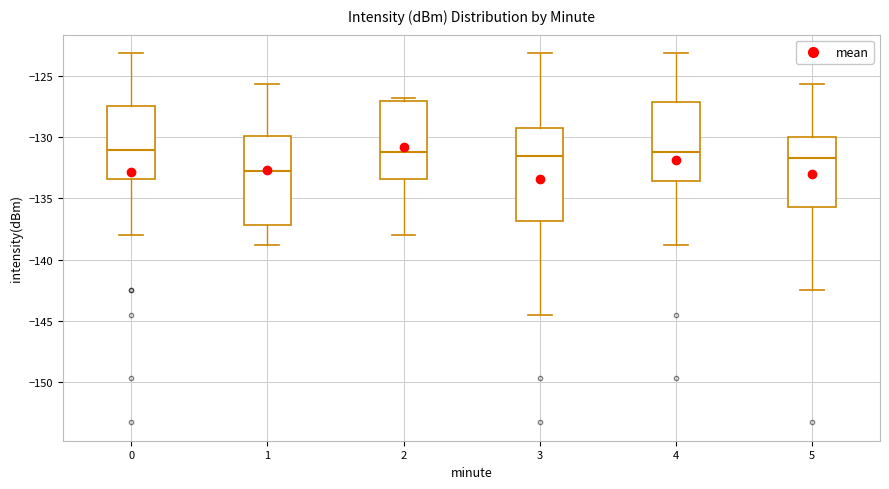

Where does the upper whisker of the box at x = 3 end on the y-axis? The values are not printed on the chart, so give them approximately, as read against the axis.

-123.0